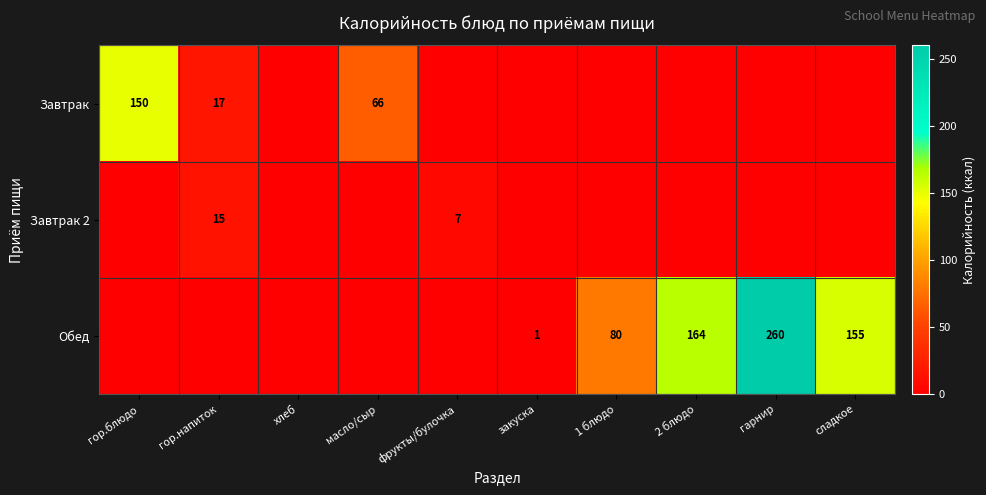

Which category has the highest value across all series?

гарнир